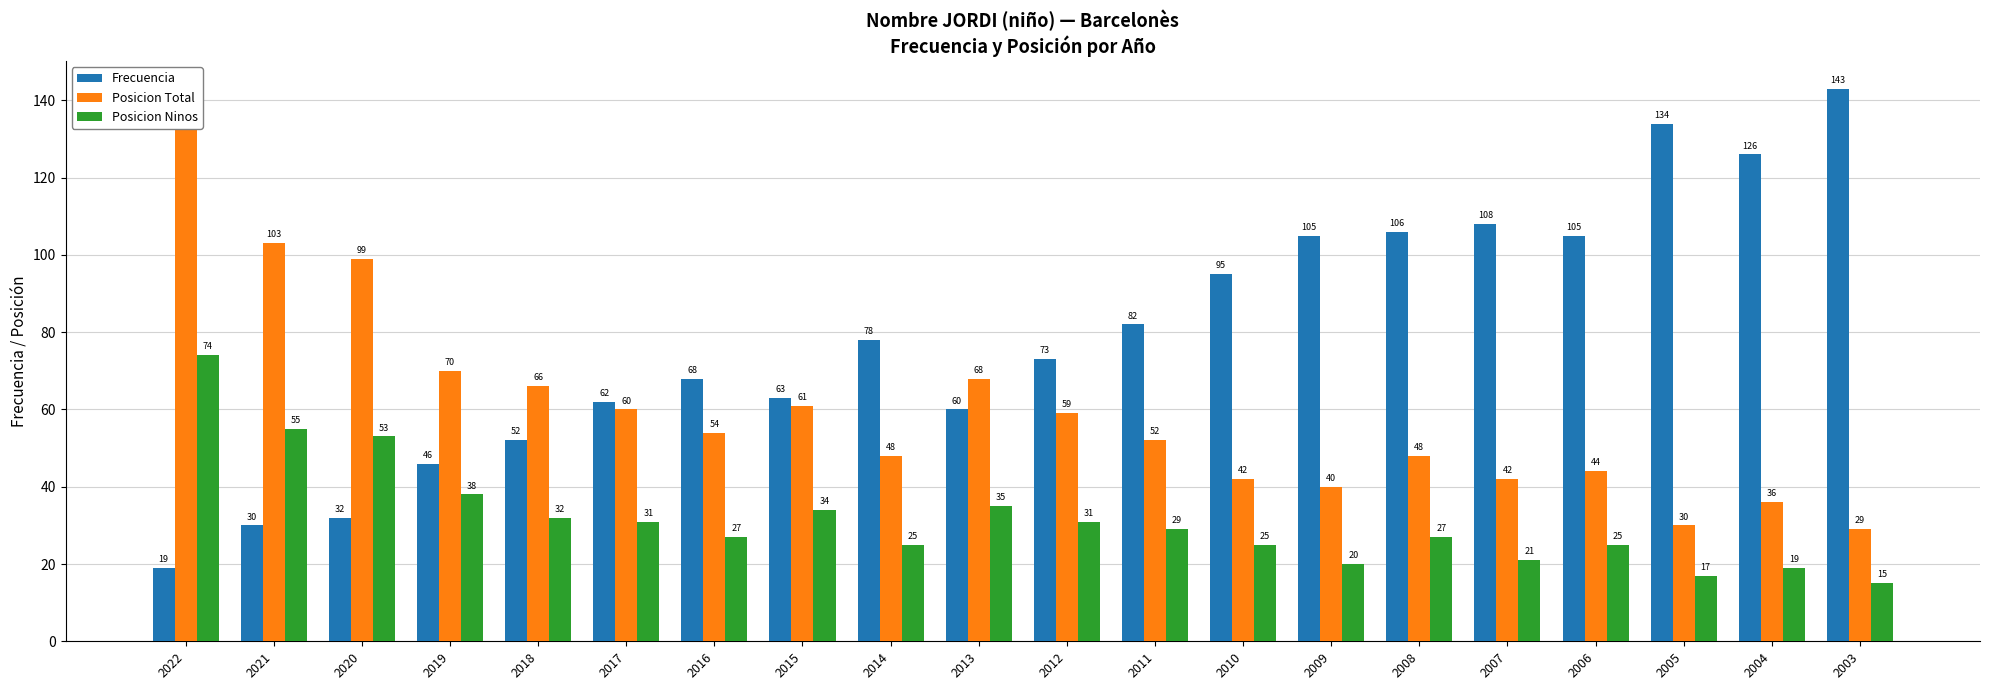

What is the sum of all Frecuencia values?

1587